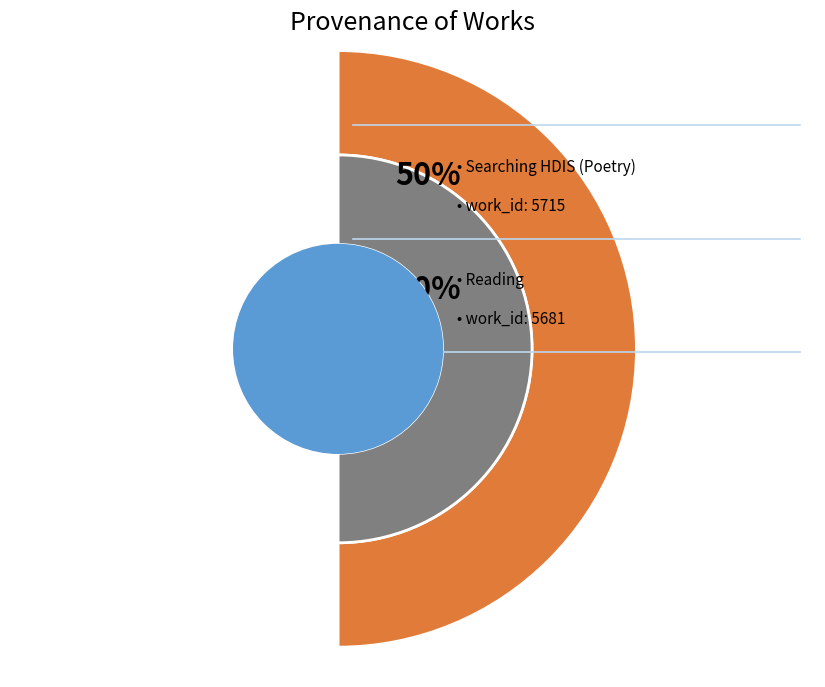

True or false: Reading accounts for 50% of the total.

True